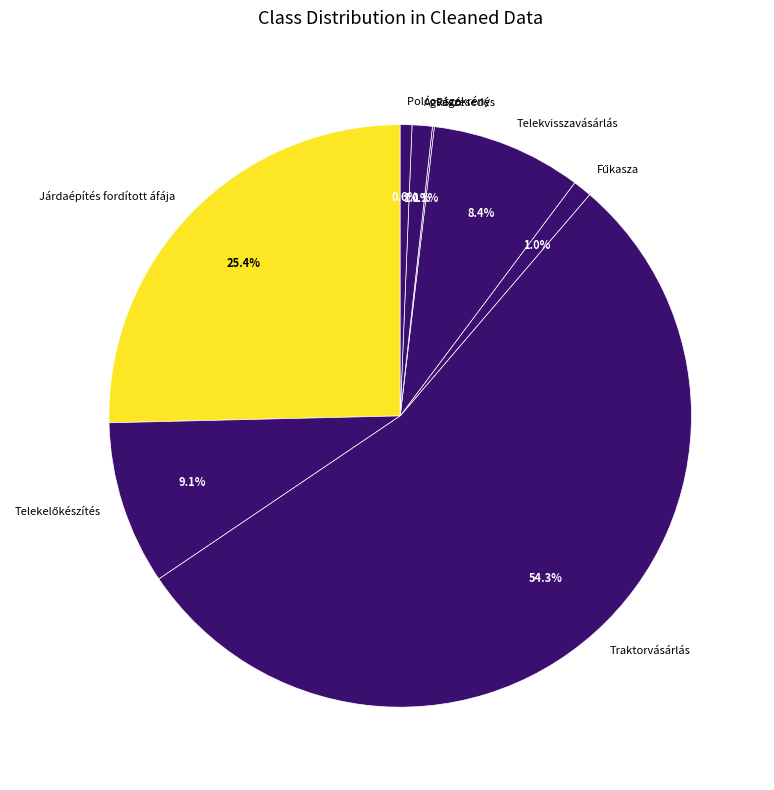

How much of the chart is everything except Járdaépítés fordított áfája?

74.6%